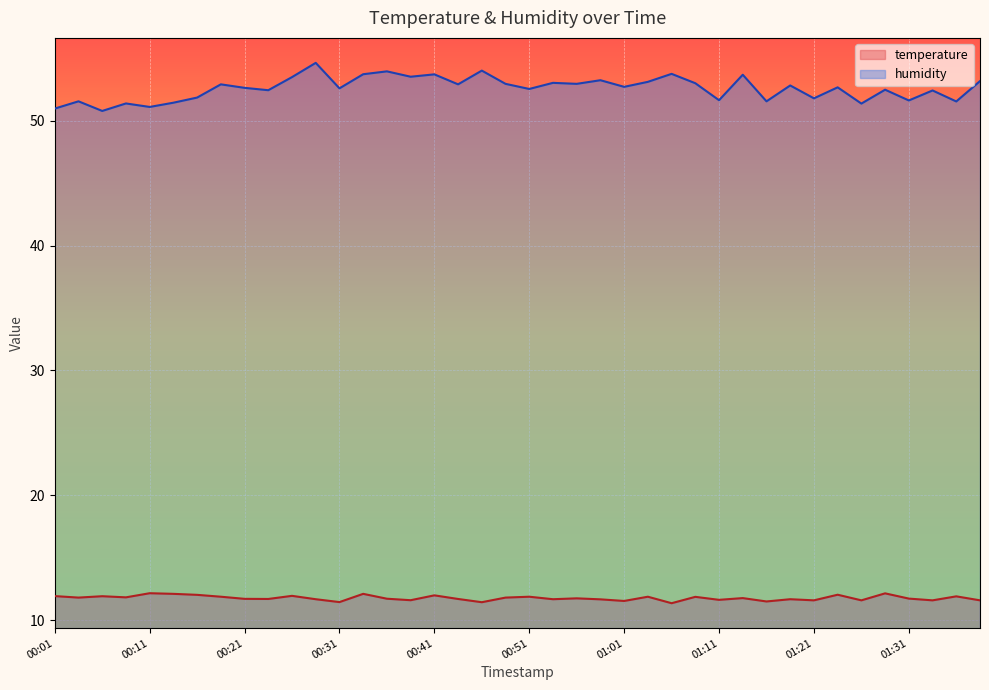

Which category has the lowest value across all series?

01:06